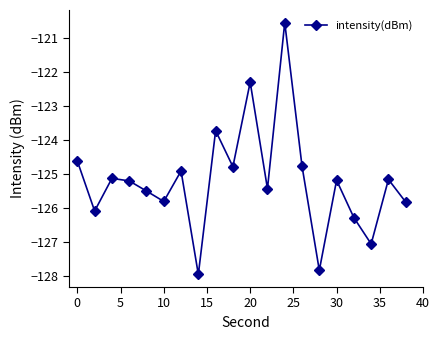

What is the value of the 19th point from the left?

-125.2